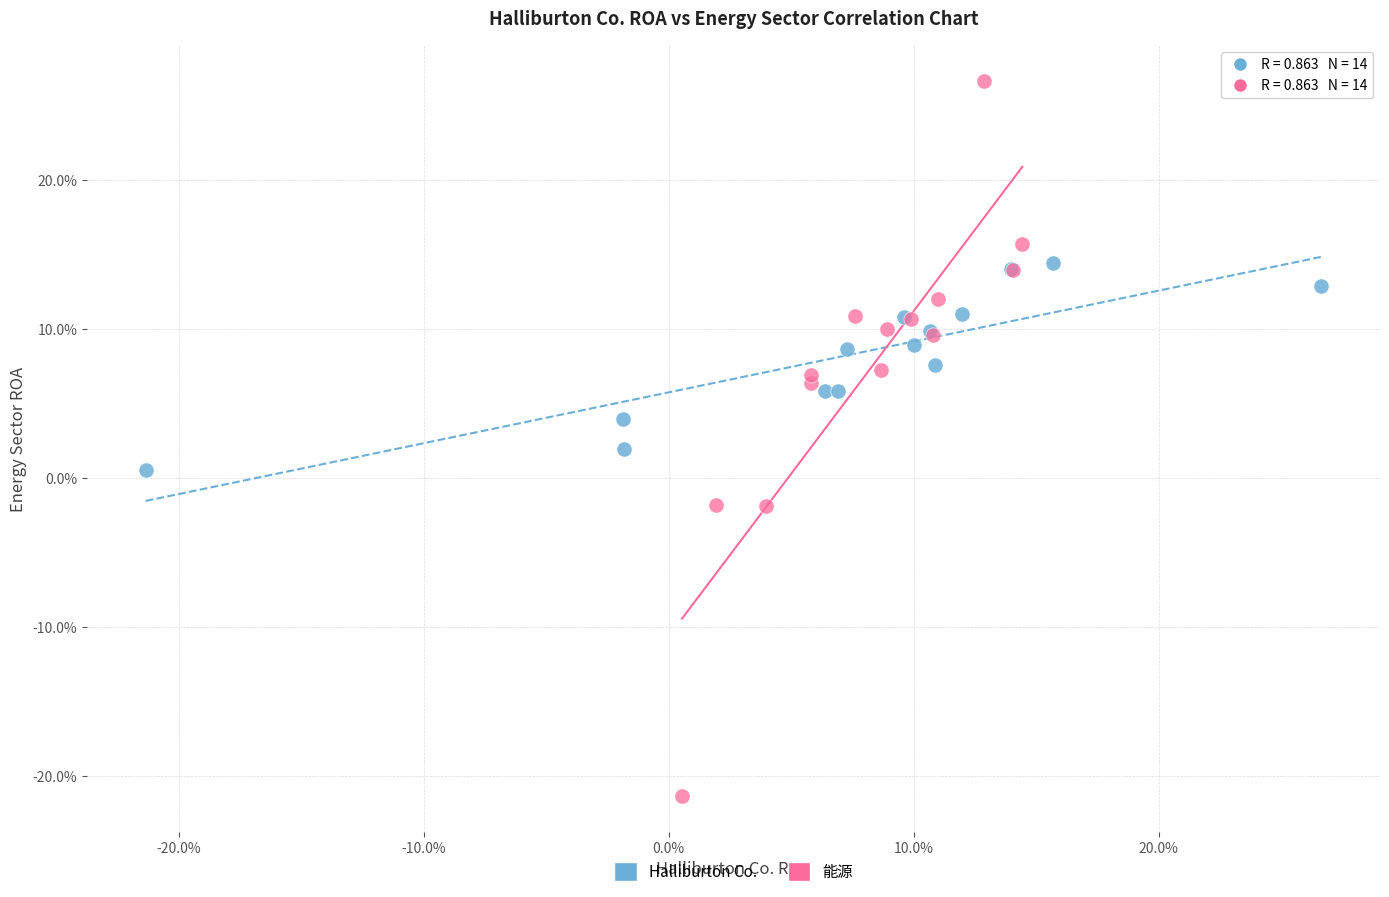

What are all the series names shown in the legend?

Halliburton Co., 能源